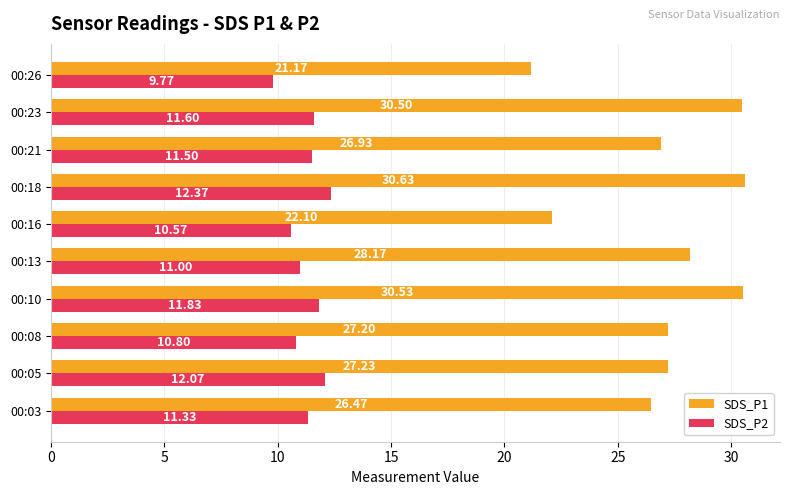

Which series has the widest spread of values?

SDS_P1